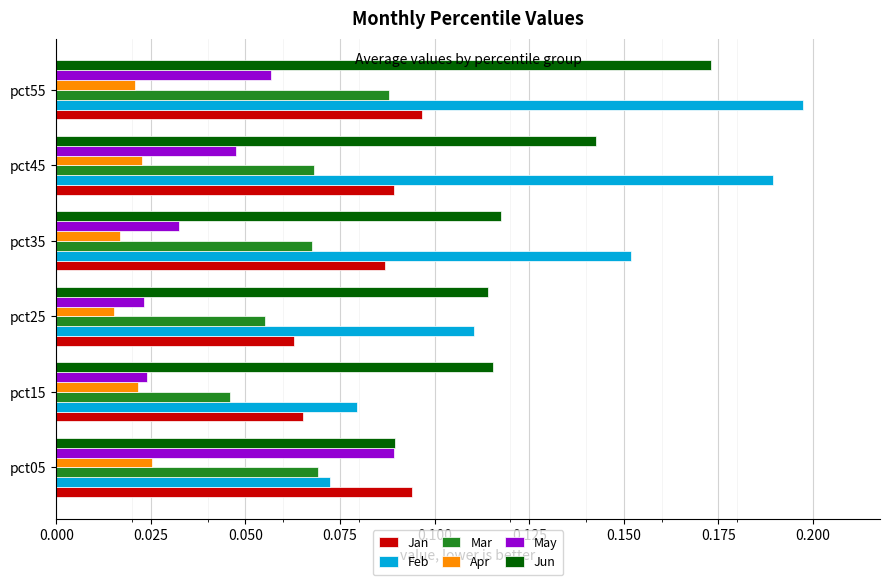

True or false: May has a value of 0.1 at pct35.

False